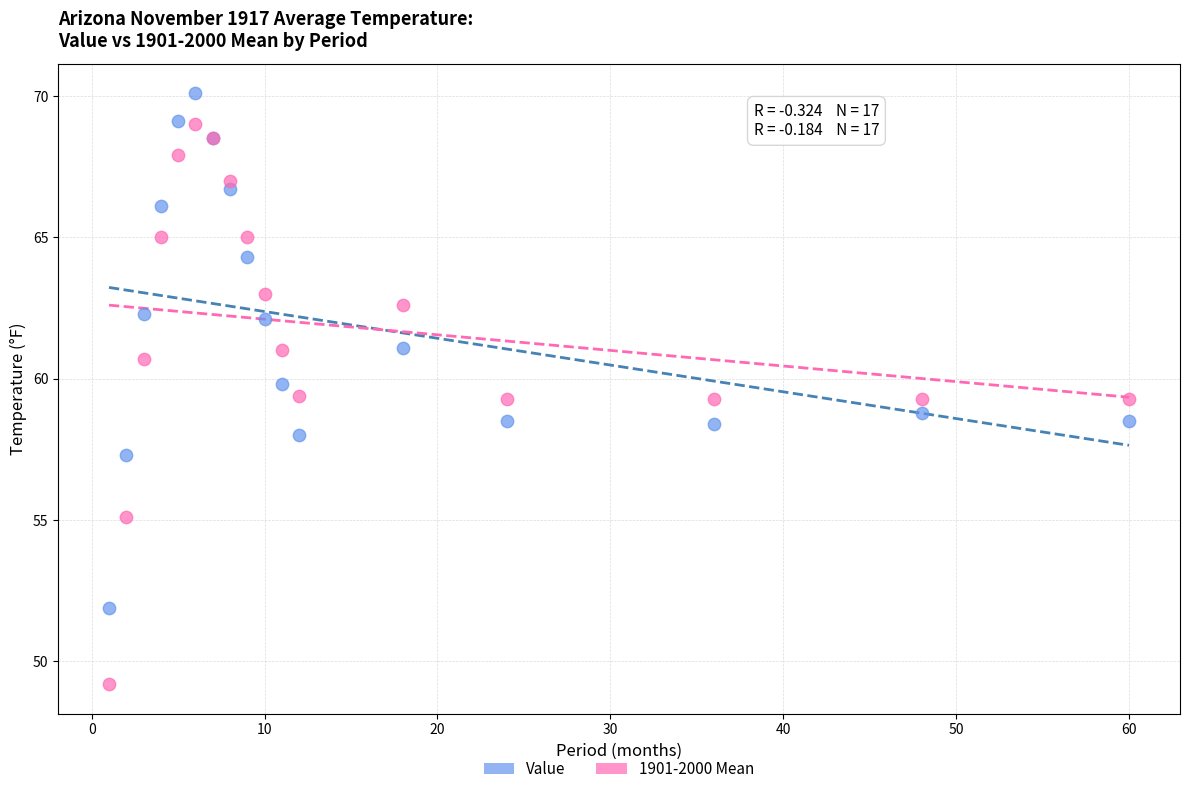

What is the X range (max minus min) for the scatter plot?

59.0